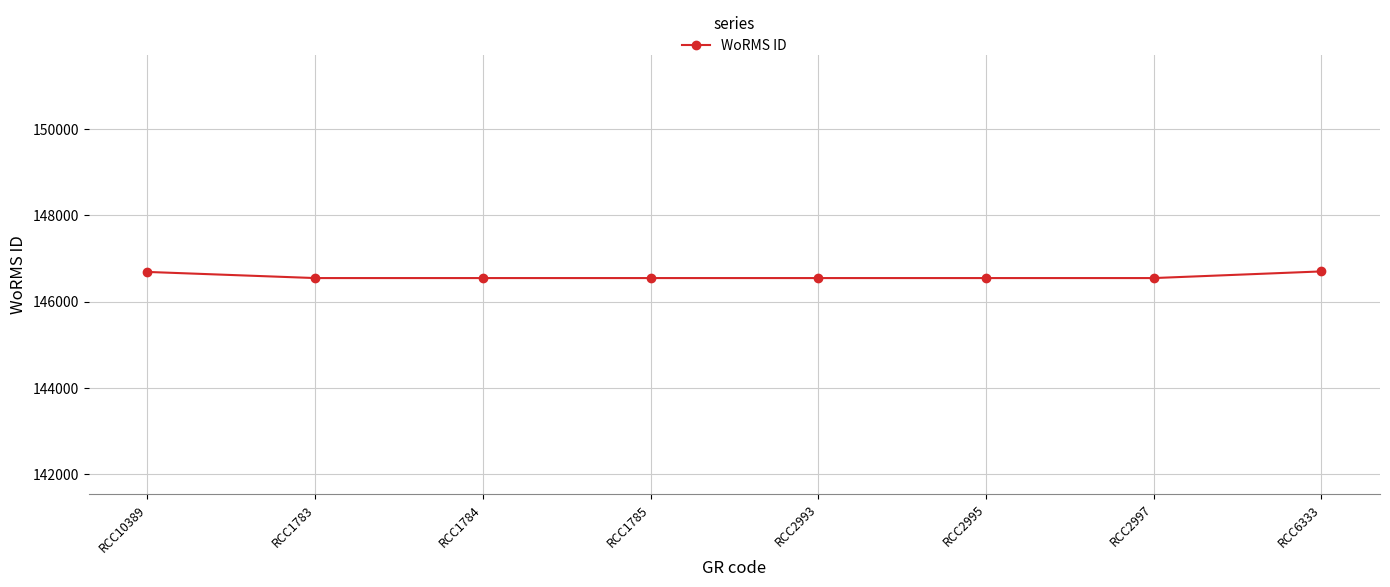

What is the sum of all values?

1172680